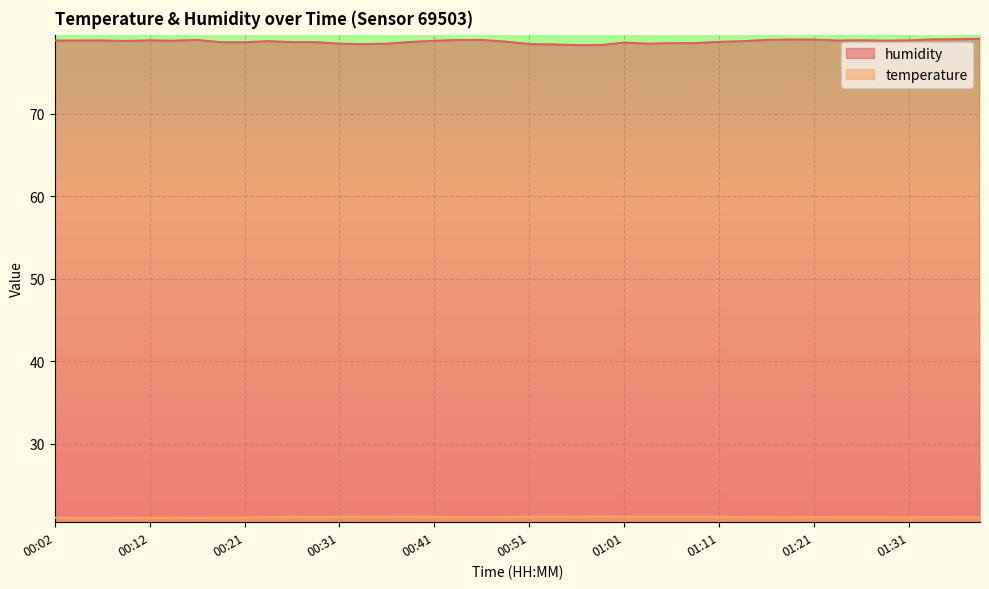

Rank the series by their maximum value, from lowest to highest.

temperature, humidity